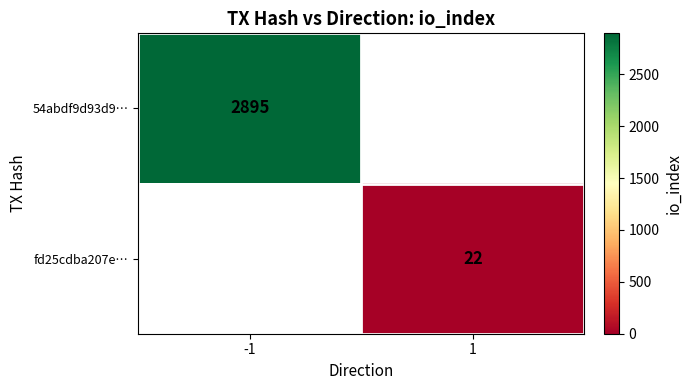

Which category has the lowest value across all series?

1